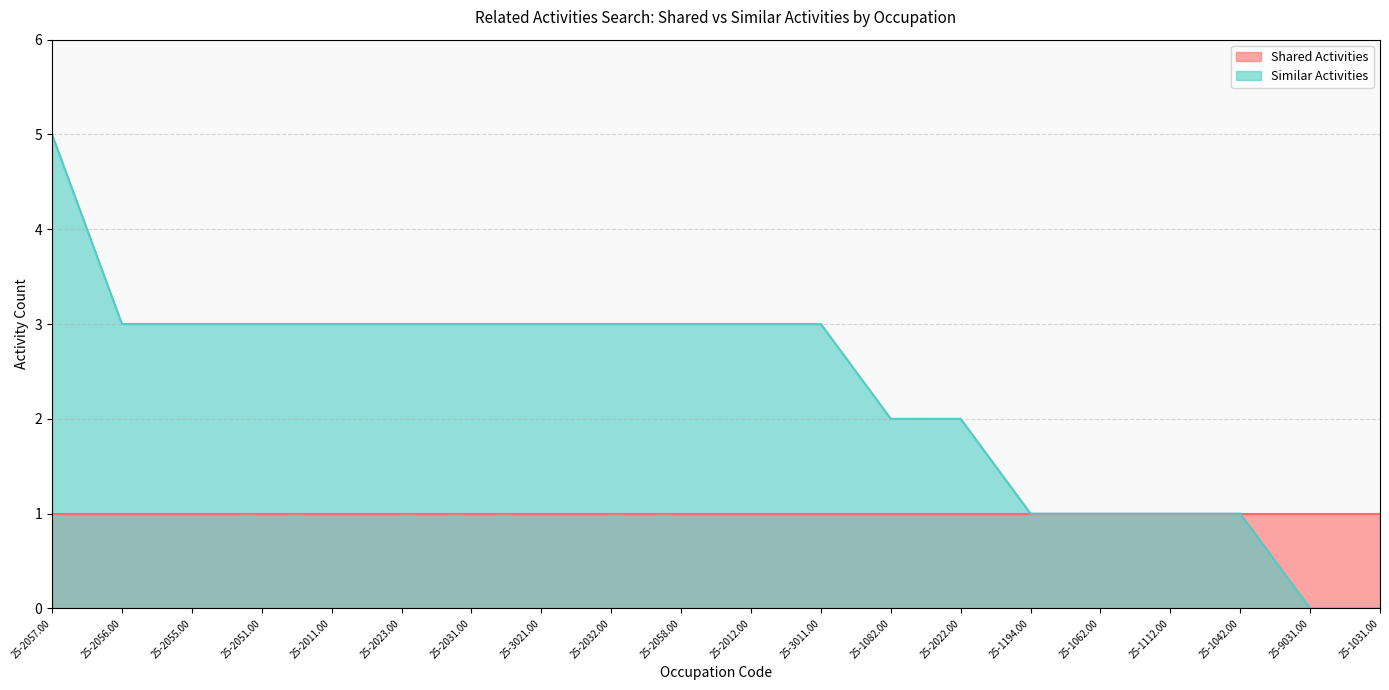

List the series in order of their overall mean, highest first.

Similar Activities, Shared Activities